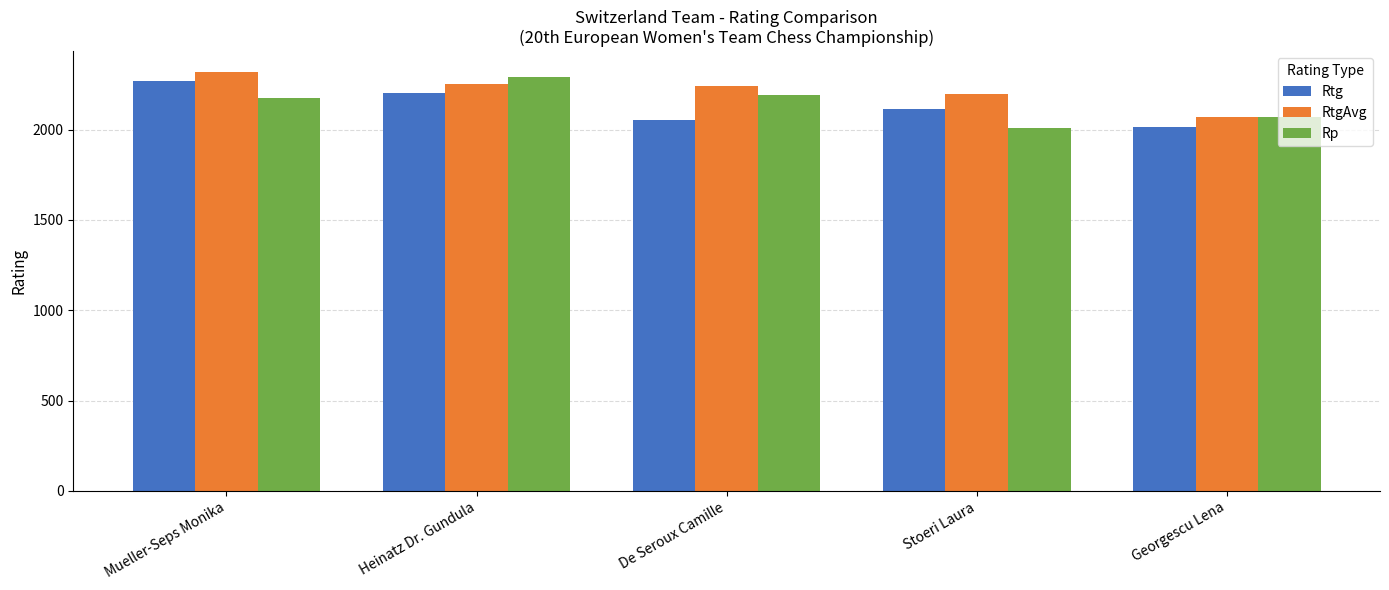

What is the value of the Rp bar at the 5th from the left?

2069